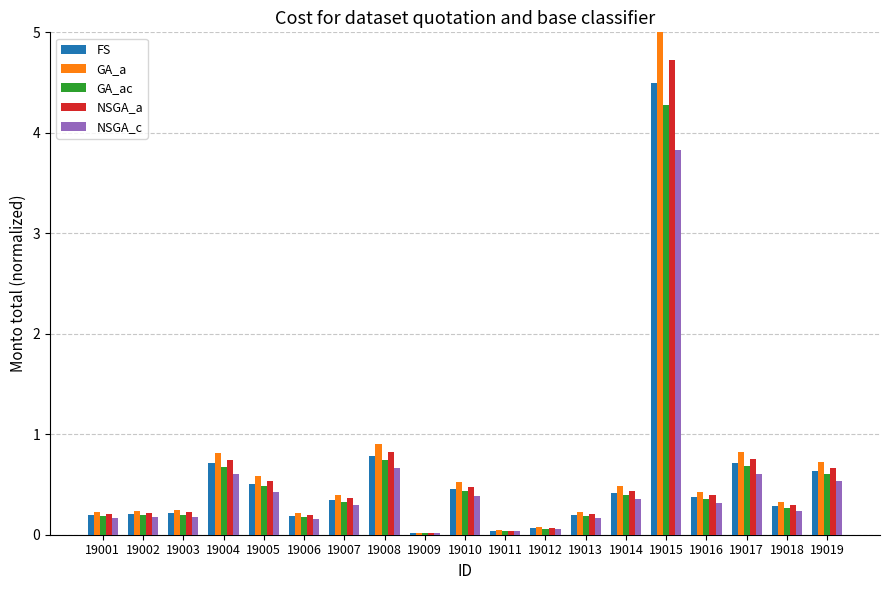

What is the difference between the maximum and minimum values in the FS series?

4.5